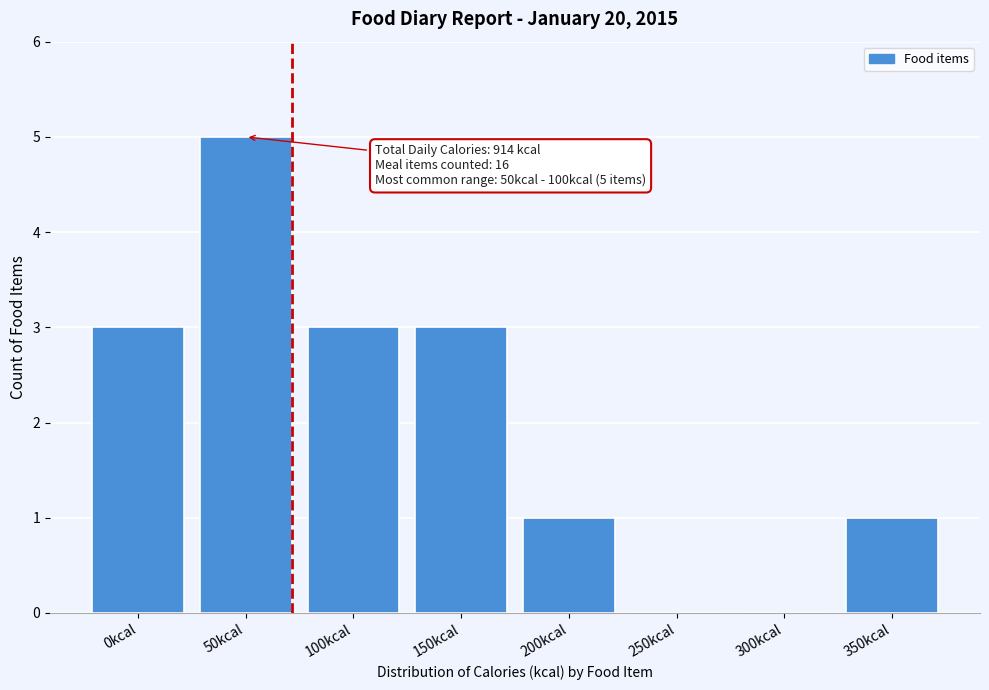

Reading left to right, list all the values displayed in this chart.

0kcal=3	50kcal=5	100kcal=3	150kcal=3	200kcal=1	250kcal=0	300kcal=0	350kcal=1